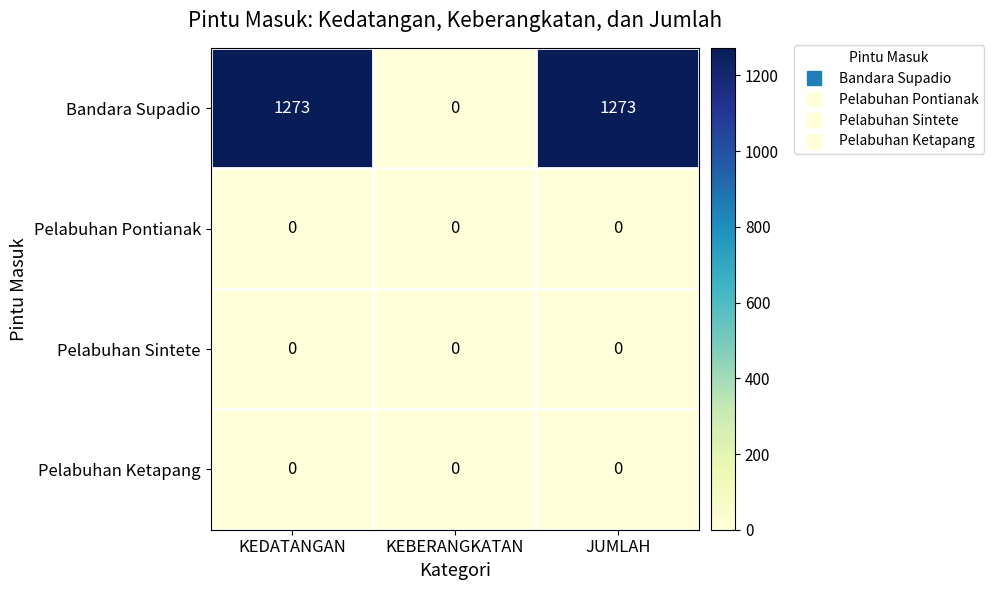

Which series has the largest total across all categories?

Bandara Supadio